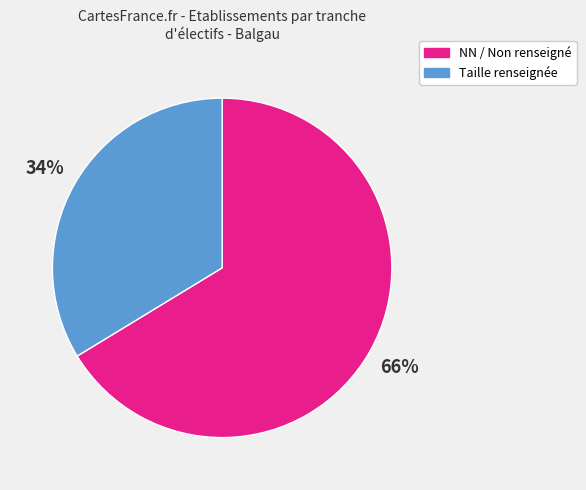

To the nearest percent, what percentage of the pie is NN / Non renseigné?

66%